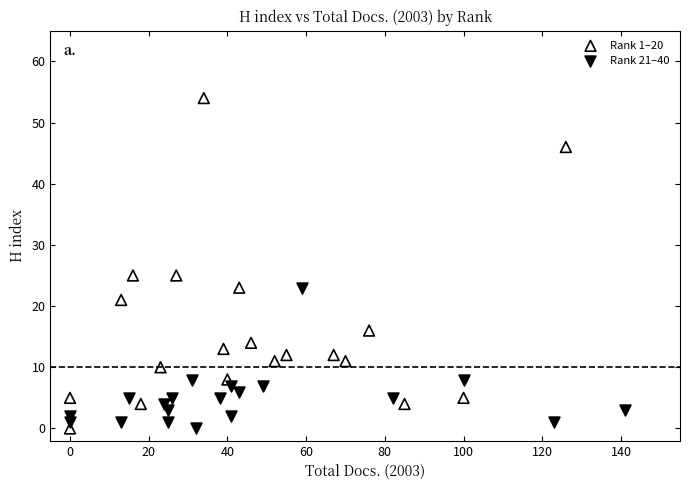

What are all the series names shown in the legend?

Rank 1–20, Rank 21–40